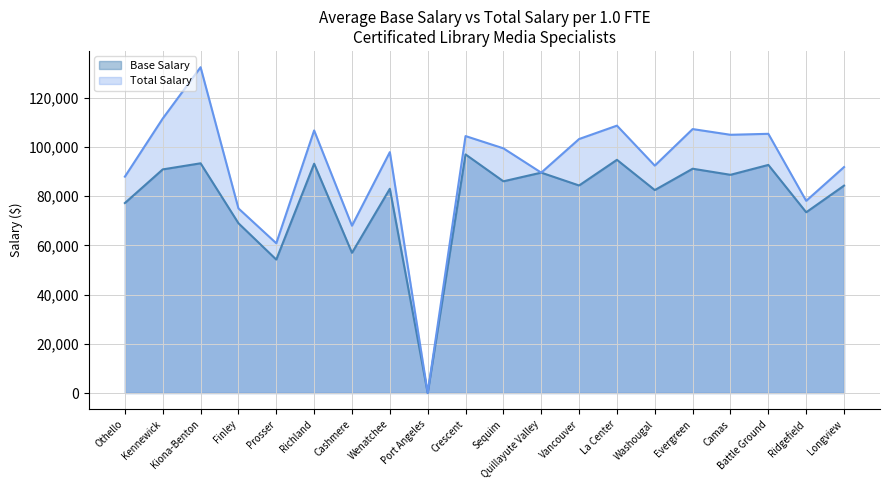

How many positive values does the Total Salary series have?

19